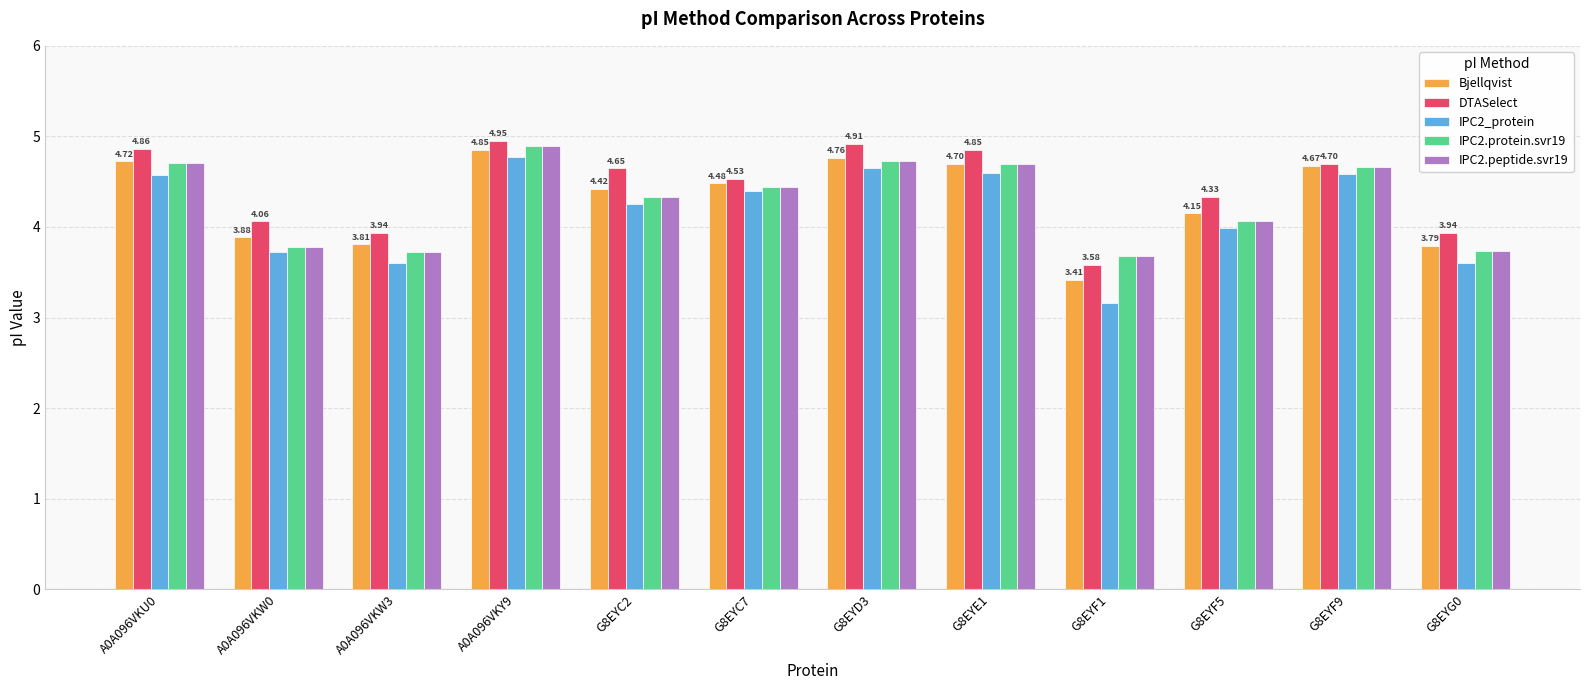

Reading left to right, extract all data points from this chart.

Bjellqvist: 4.7	3.9	3.8	4.9	4.4	4.5	4.8	4.7	3.4	4.2	4.7	3.8
DTASelect: 4.9	4.1	3.9	5.0	4.6	4.5	4.9	4.9	3.6	4.3	4.7	3.9
IPC2_protein: 4.6	3.7	3.6	4.8	4.3	4.4	4.6	4.6	3.2	4.0	4.6	3.6
IPC2.protein.svr19: 4.7	3.8	3.7	4.9	4.3	4.4	4.7	4.7	3.7	4.1	4.7	3.7
IPC2.peptide.svr19: 4.7	3.8	3.7	4.9	4.3	4.4	4.7	4.7	3.7	4.1	4.7	3.7